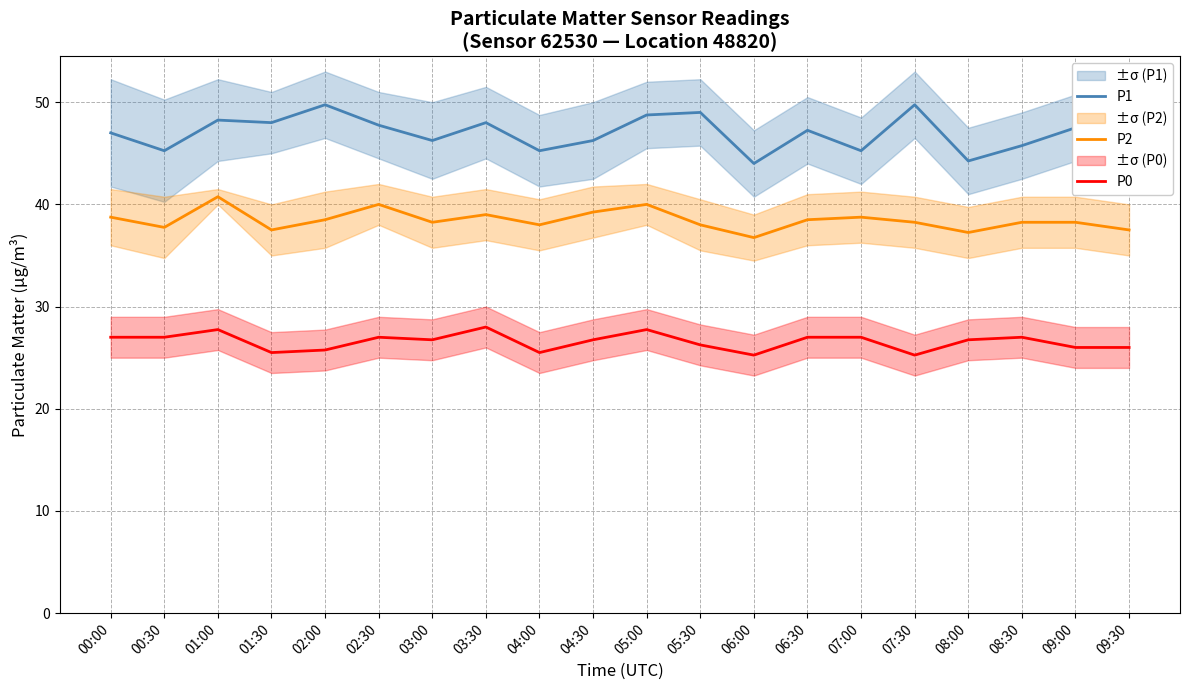

At which category is the sum across all series the highest?

01:00